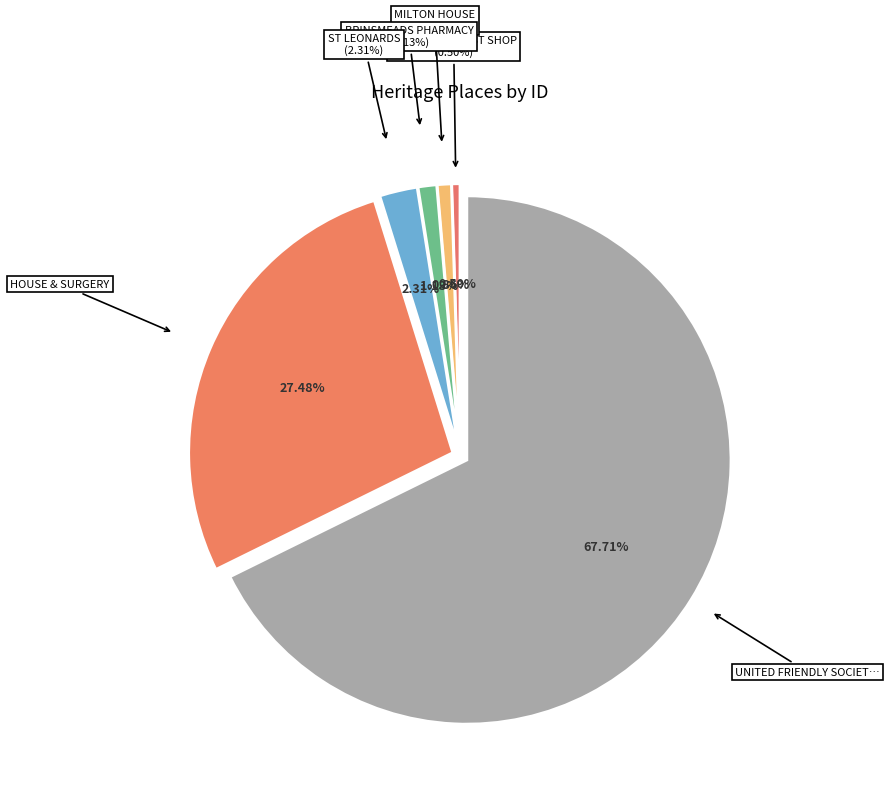

To the nearest percent, what is the average slice percentage?

17%